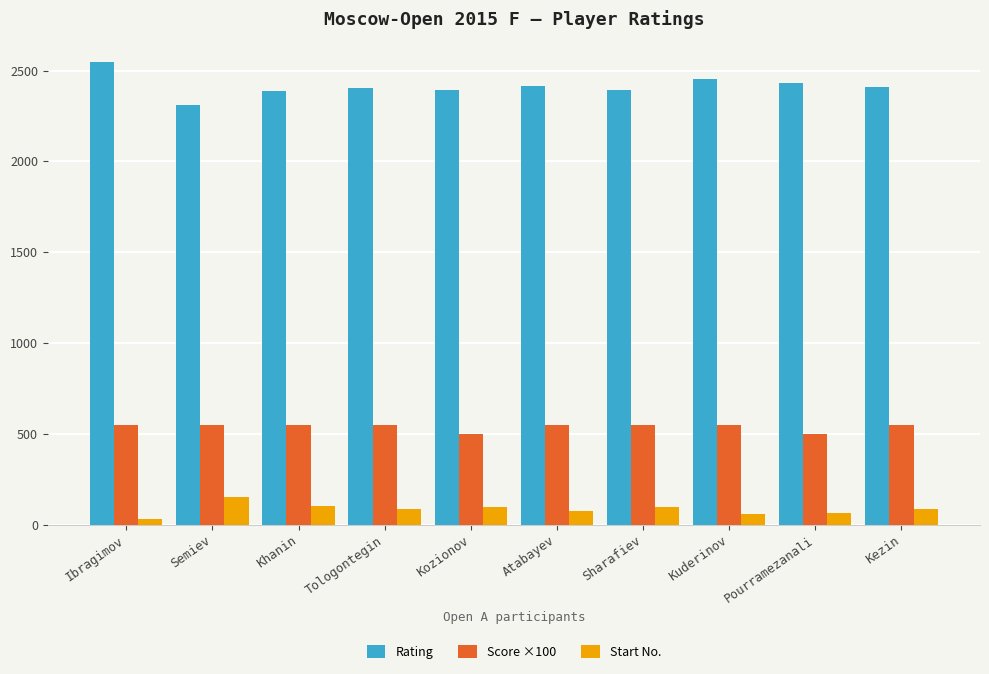

Rank the series by their maximum value, from lowest to highest.

Start No., Score ×100, Rating